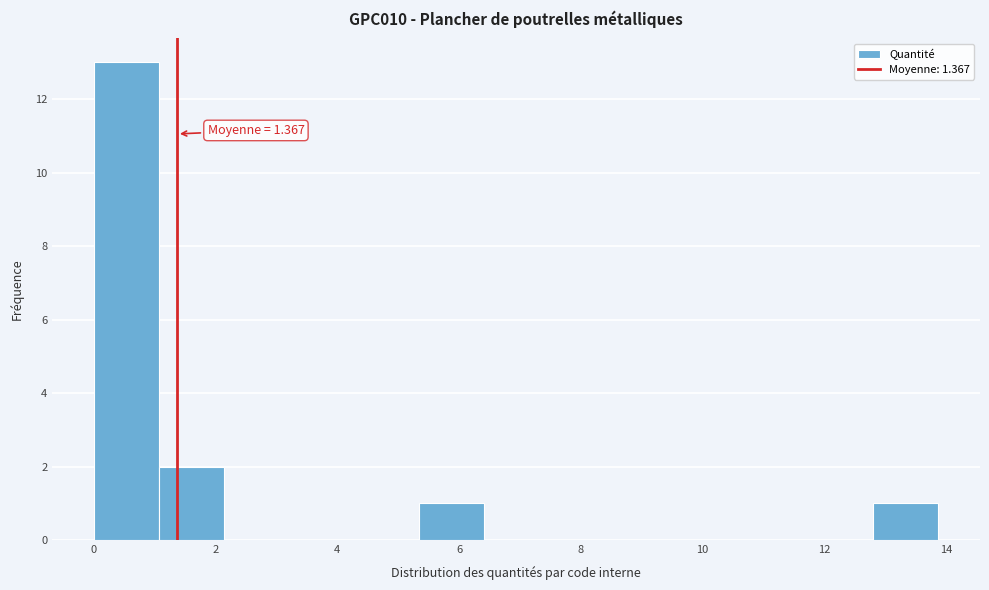

Over which range of the x-axis is the bar tallest?

0.0 to 1.0